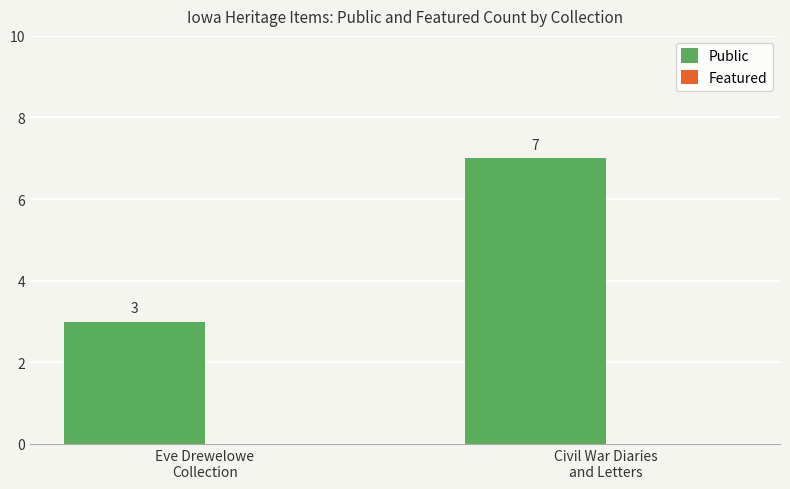

Which label corresponds to the largest value in the chart?

Civil War Diaries
and Letters